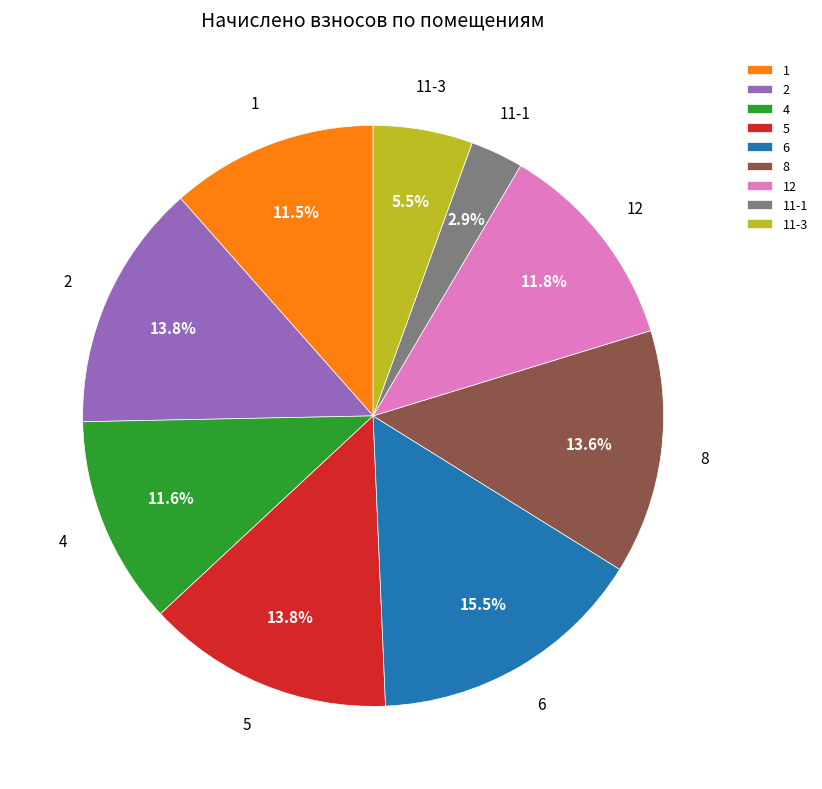

What portion of the pie excludes 8?

86.4%